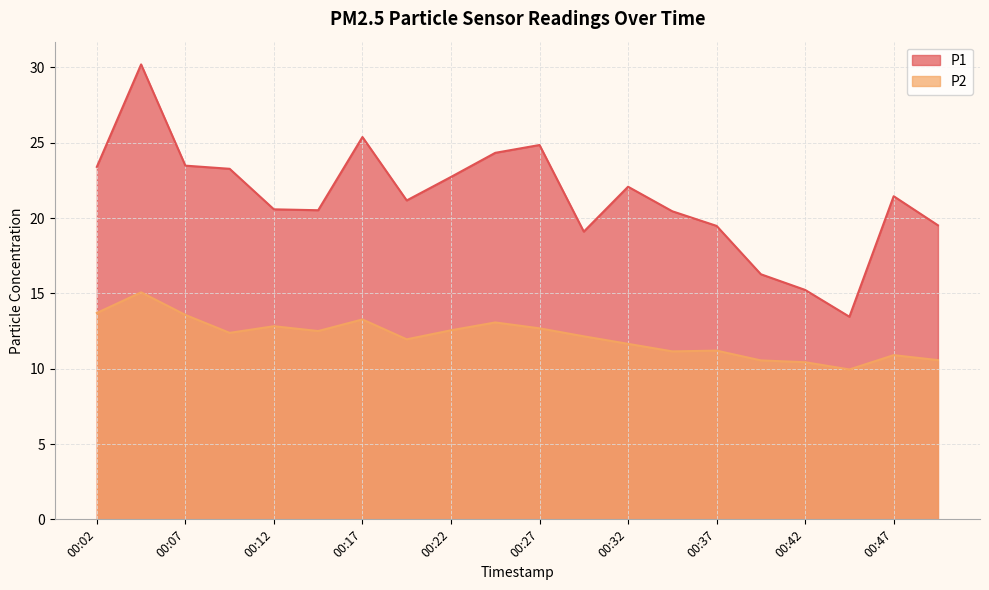

True or false: P1 has a value of 23.3 at 00:09.

True